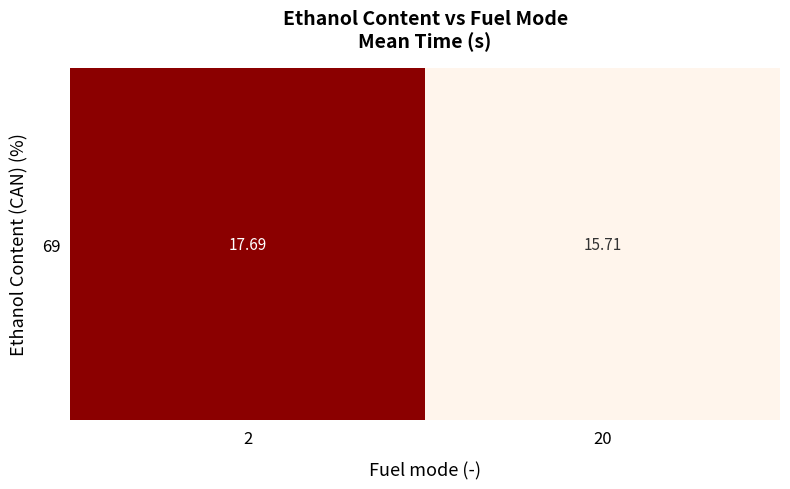

Read the value at 20.

15.7